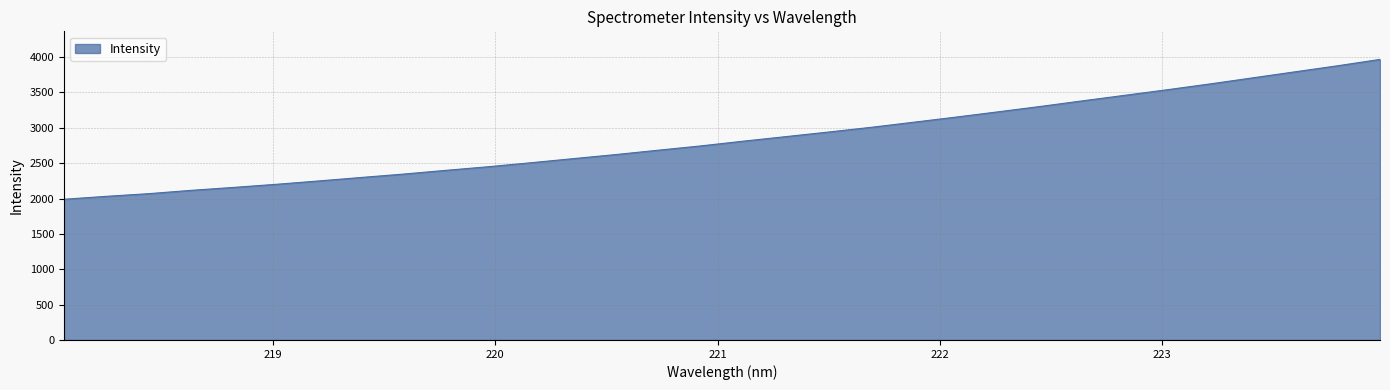

What is the greatest value displayed?

3966.9